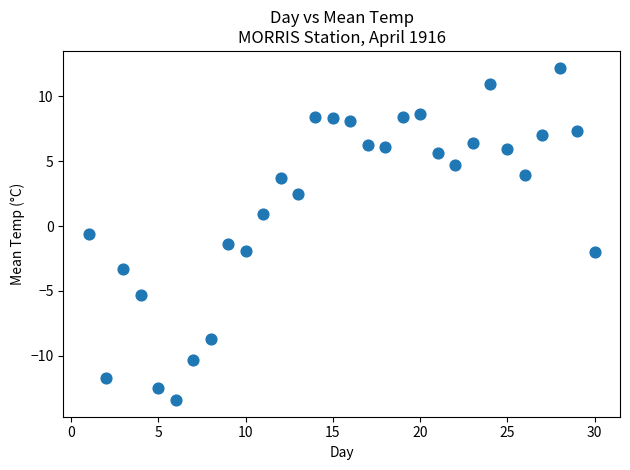

What Y value in the scatter plot is closest to 0?

-0.6